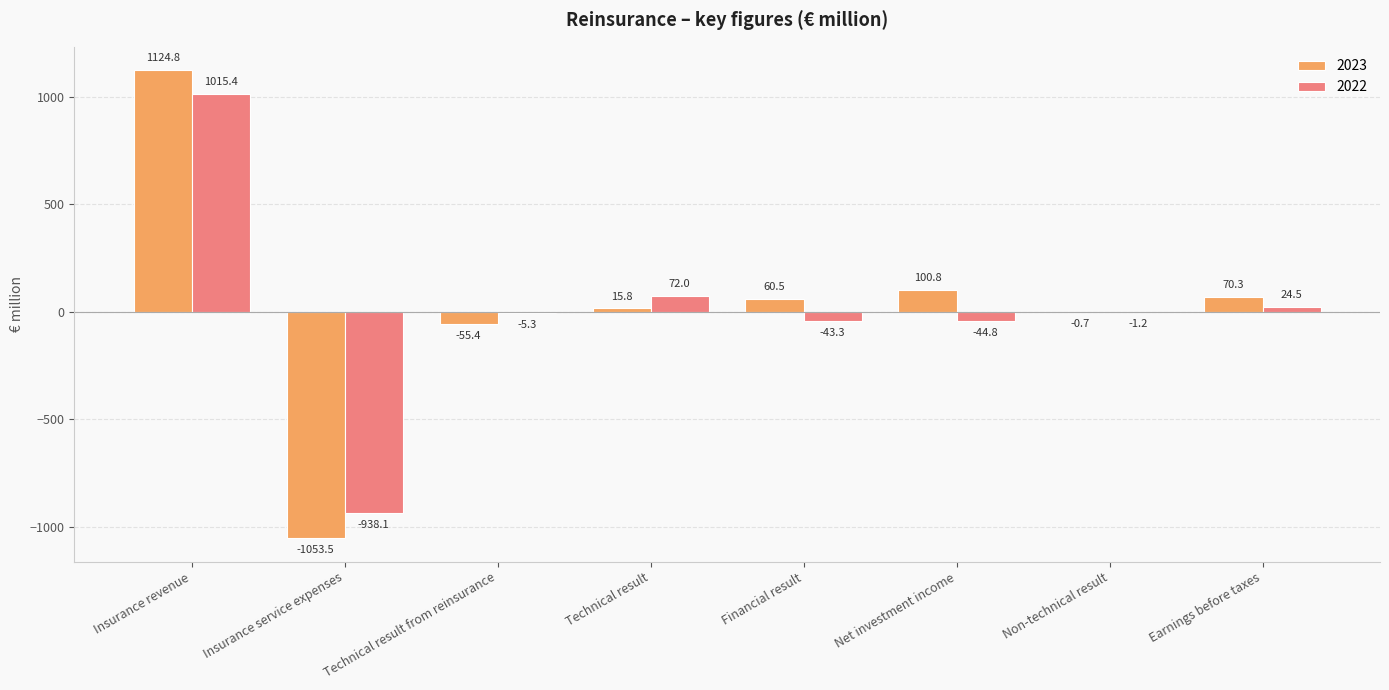

Which category has the highest value in the 2022 series?

Insurance revenue